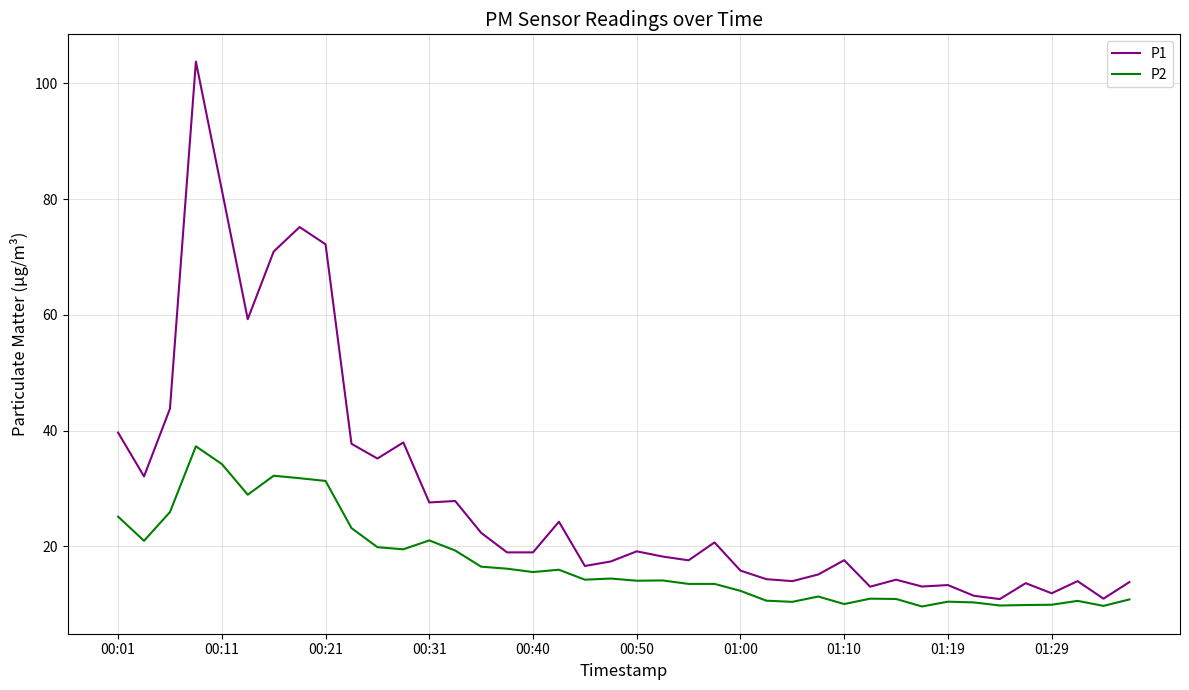

List the series in order of their peak value, highest first.

P1, P2